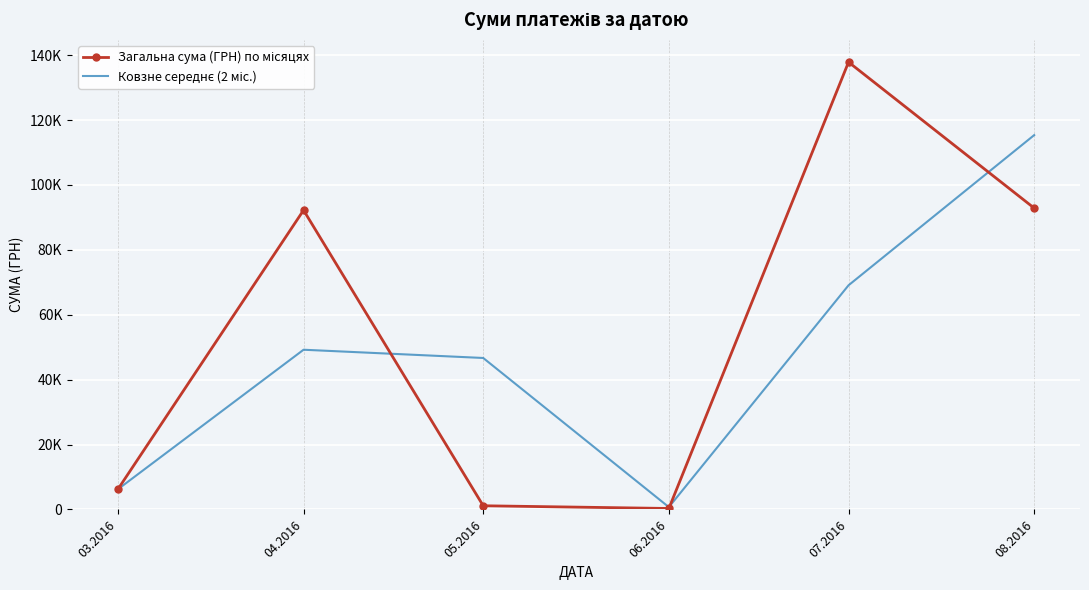

What is the minimum value for Ковзне середнє (2 міс.)?

717.1